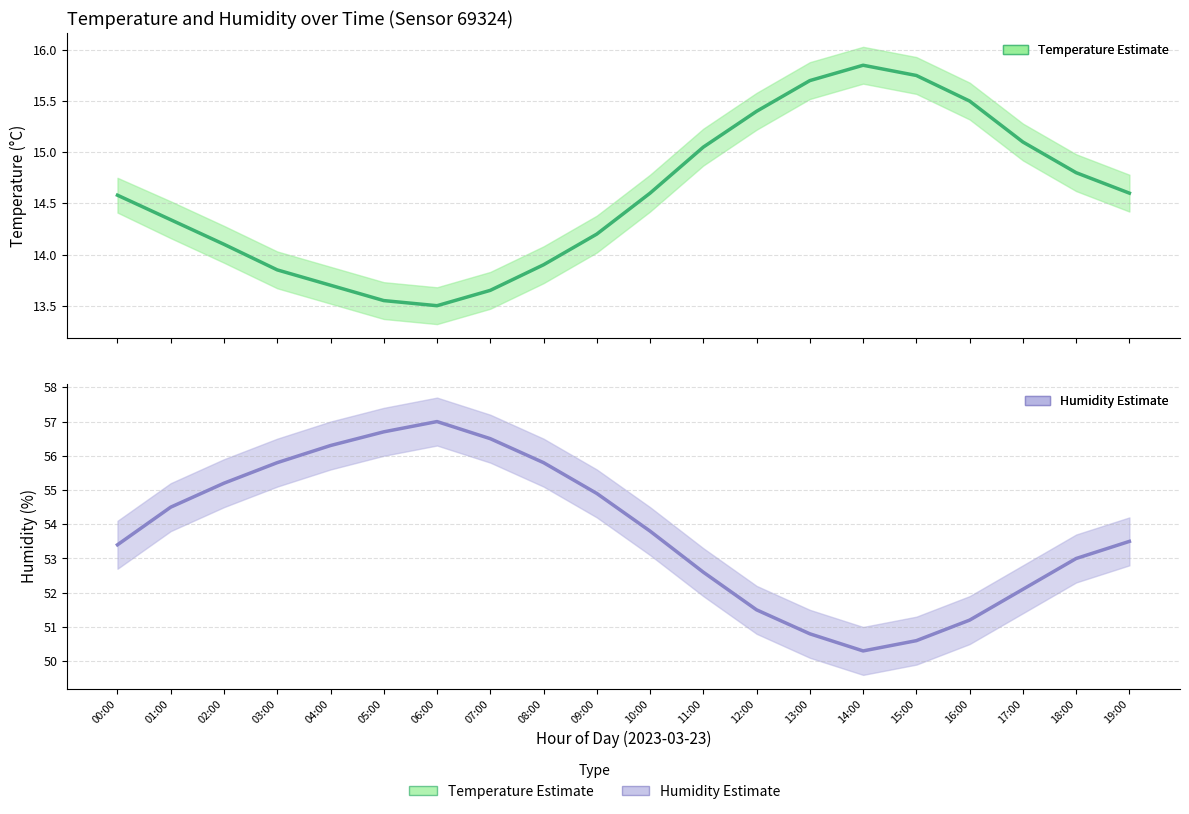

Between 16:00 and 02:00, which is larger?

16:00